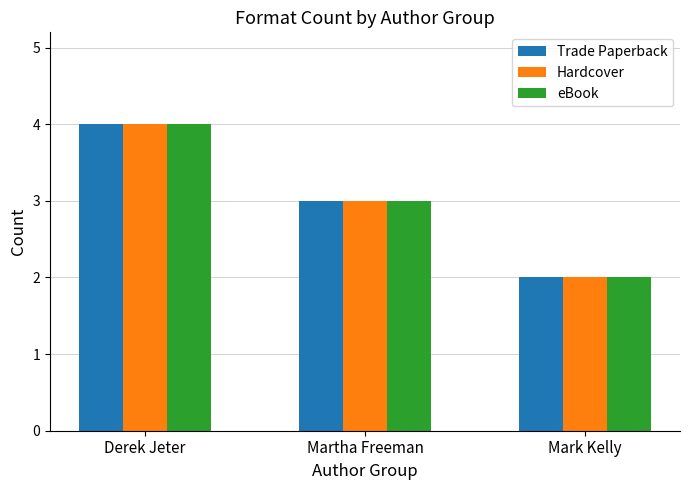

How many bars are there in each group?

3